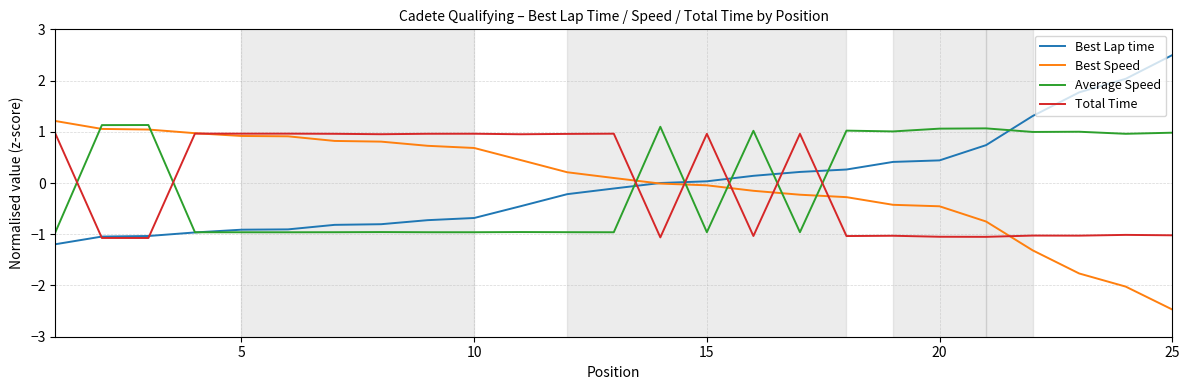

How many series are shown in this chart?

4